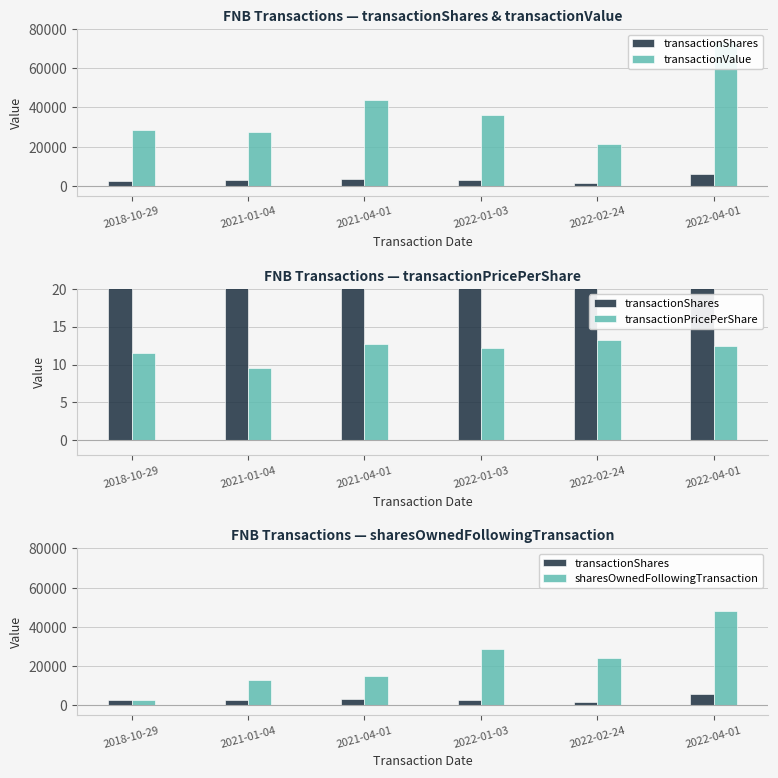

What is the value of the transactionValue bar at the 6th from the left?

73542.0